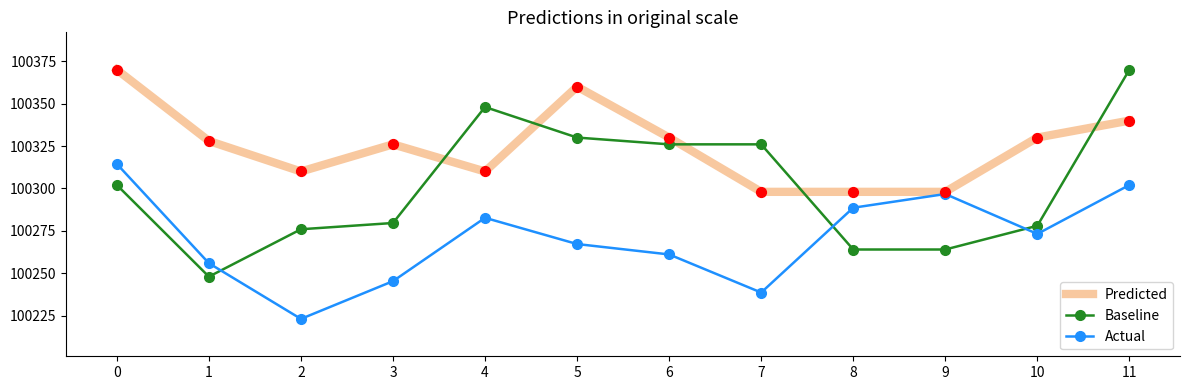

At how many categories does at least one series exceed 100250?

12